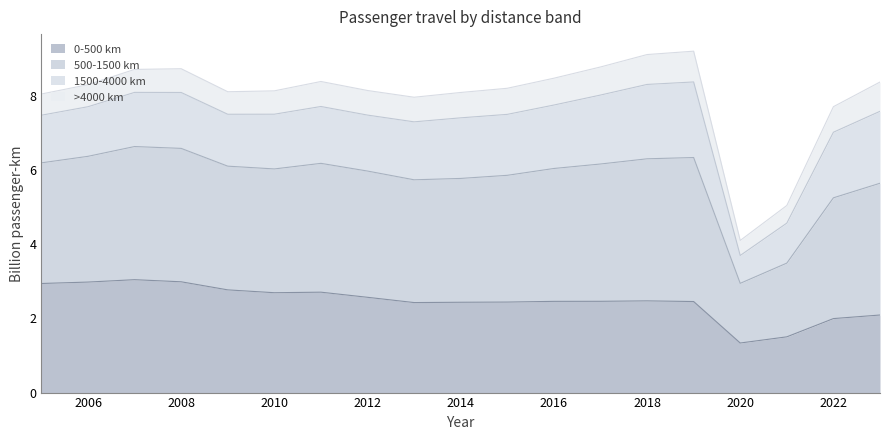

What is the total value across all series at 2010?

8.1